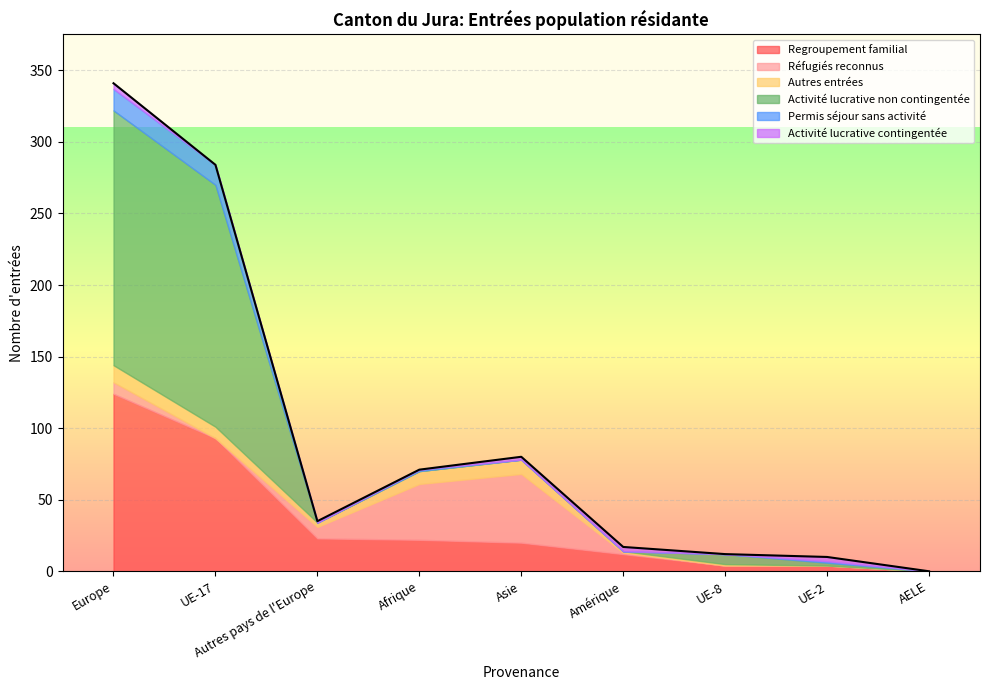

At how many categories does at least one series exceed 45?

3